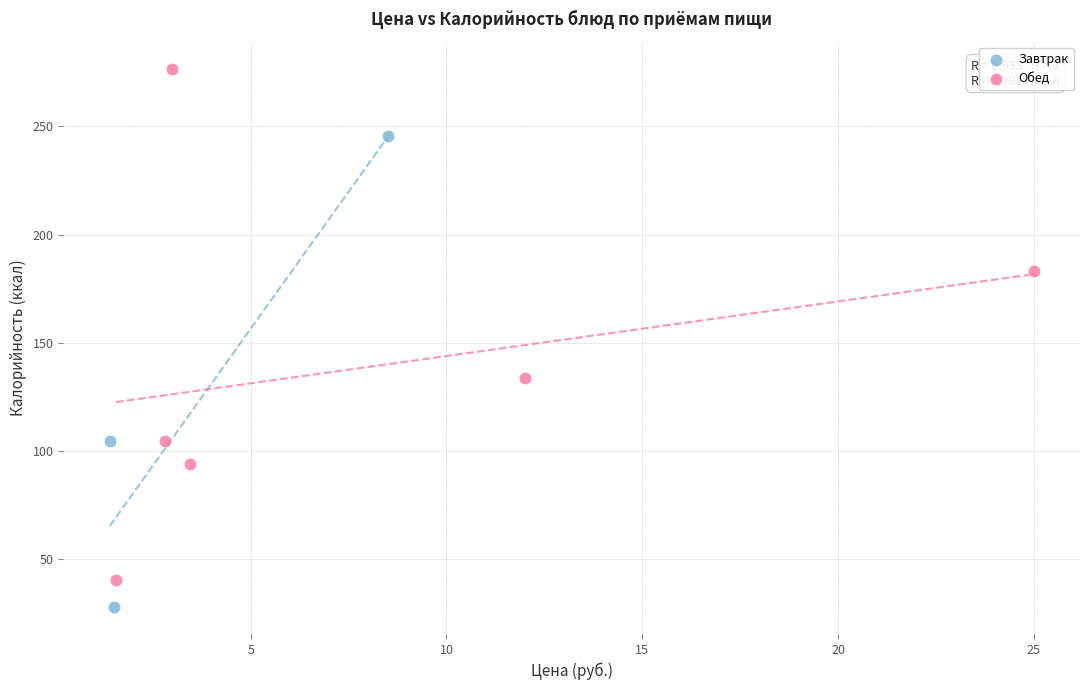

Which series contains the highest Y value?

Обед